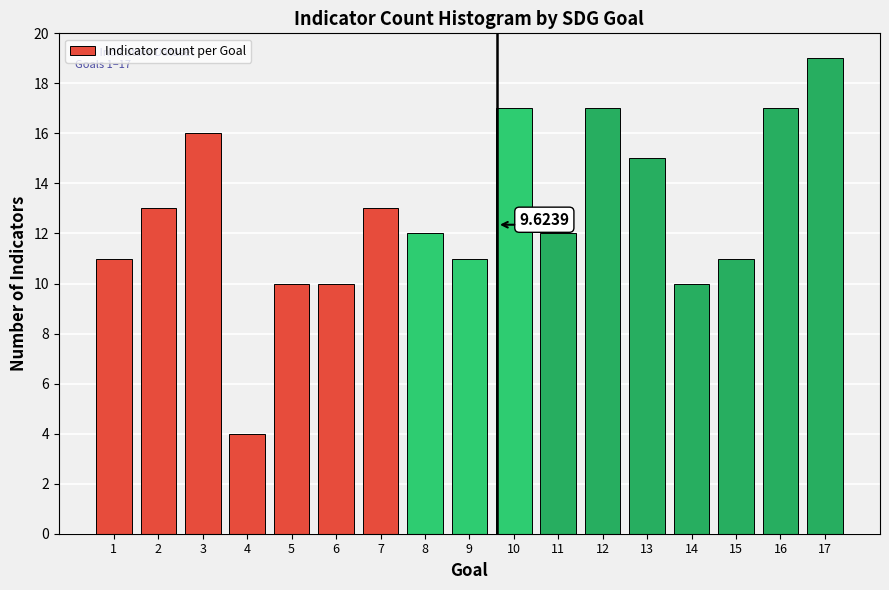

Approximately how many times larger is the value at 12 compared to 5?

1.7